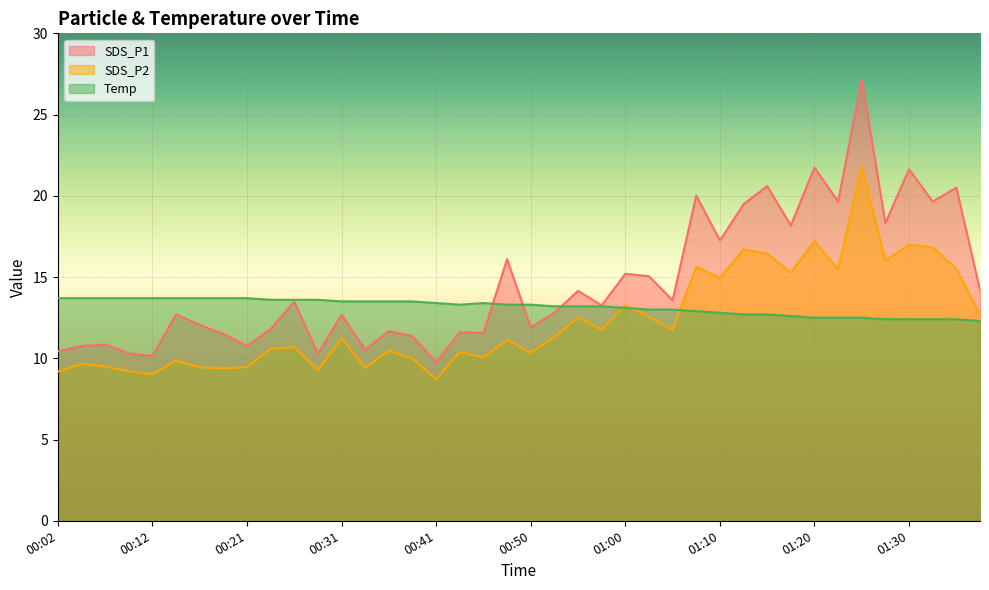

What is the smallest value displayed?

8.7